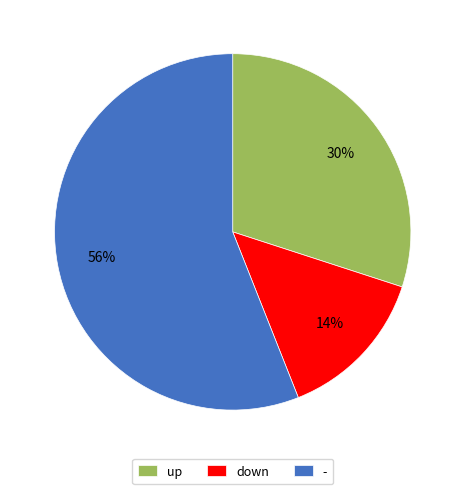

To the nearest percent, what portion does up represent?

30%